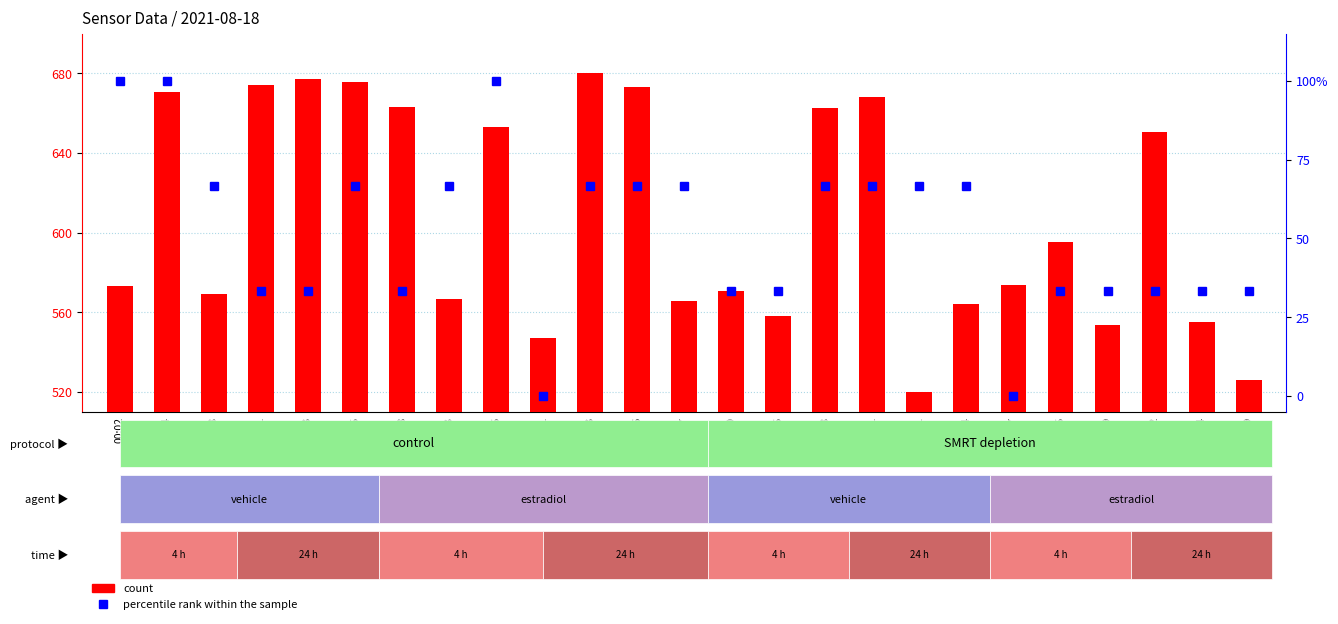

Reading right to left, list all the values displayed in this chart.

count: 02:19=526.0	02:14=555.1	02:12=650.6	02:09=553.3	01:56=595.4	01:47=573.8	01:34=564.0	01:31=520.0	01:21=668.0	01:18=662.6	01:16=558.3	01:00=570.7	00:57=565.4	00:46=673.1	00:43=680.0	00:41=546.9	00:36=653.0	00:33=566.4	00:28=663.0	00:25=675.8	00:23=677.3	00:21=674.4	00:18=569.2	00:04=670.6	00:02=573.3
percentile rank within the sample: 02:19=33.3	02:14=33.3	02:12=33.3	02:09=33.3	01:56=33.3	01:47=0.0	01:34=66.7	01:31=66.7	01:21=66.7	01:18=66.7	01:16=33.3	01:00=33.3	00:57=66.7	00:46=66.7	00:43=66.7	00:41=0.0	00:36=100.0	00:33=66.7	00:28=33.3	00:25=66.7	00:23=33.3	00:21=33.3	00:18=66.7	00:04=100.0	00:02=100.0